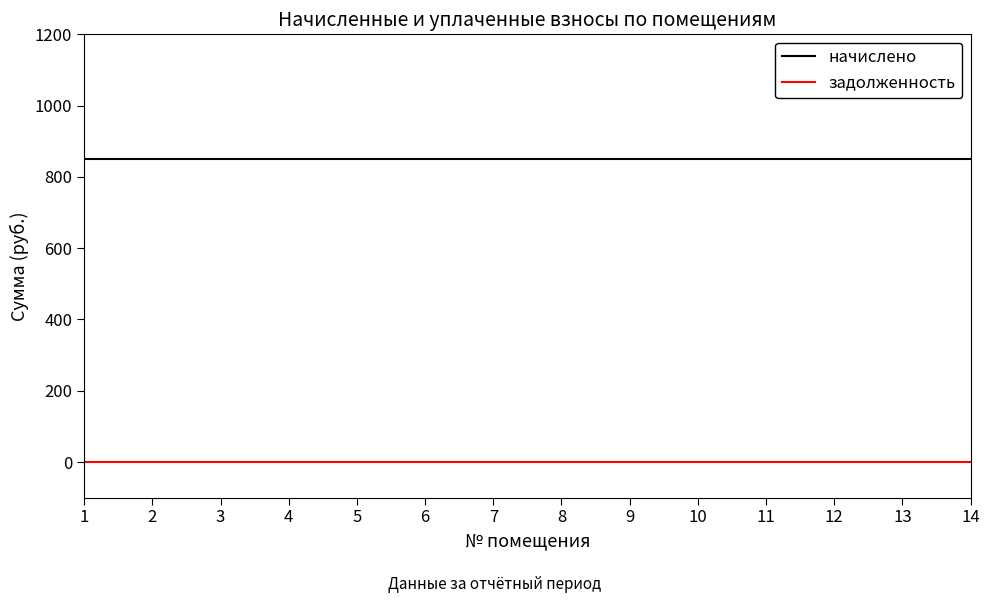

What are all the series names shown in the legend?

начислено, задолженность